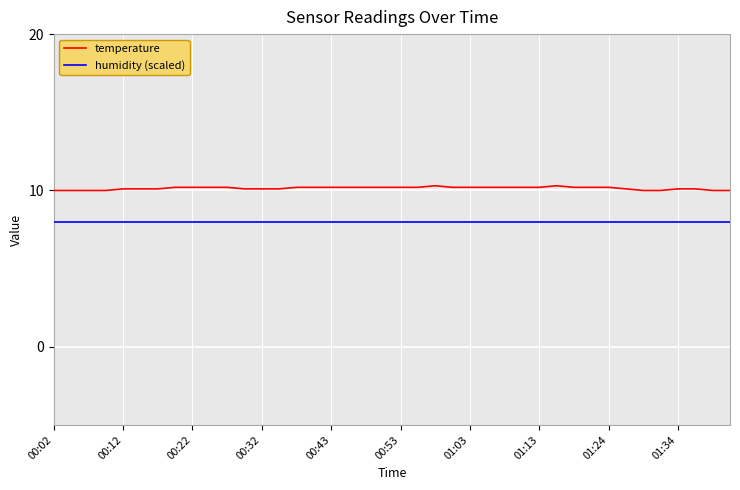

What is the smallest value displayed?

8.0